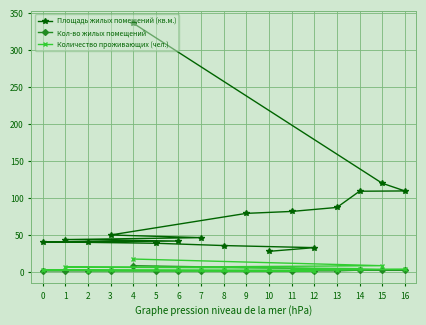

What is the value of the Площадь жилых помещений (кв.м.) point at the 10th from the left?

78.7